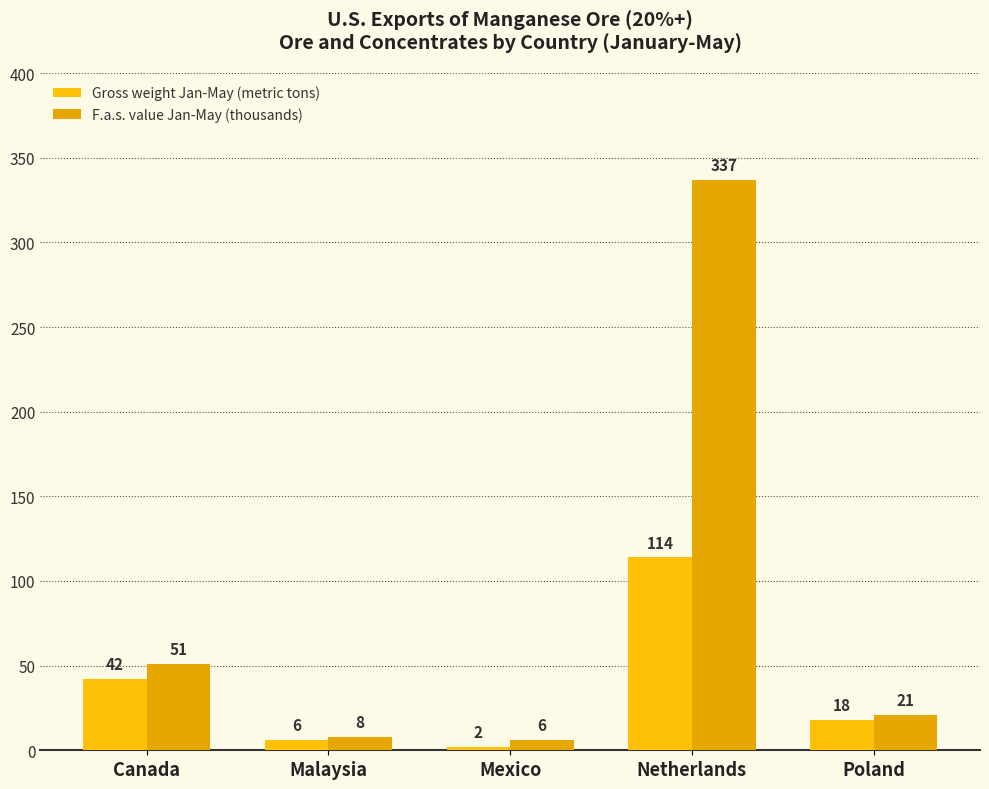

At how many categories does at least one series exceed 211?

1